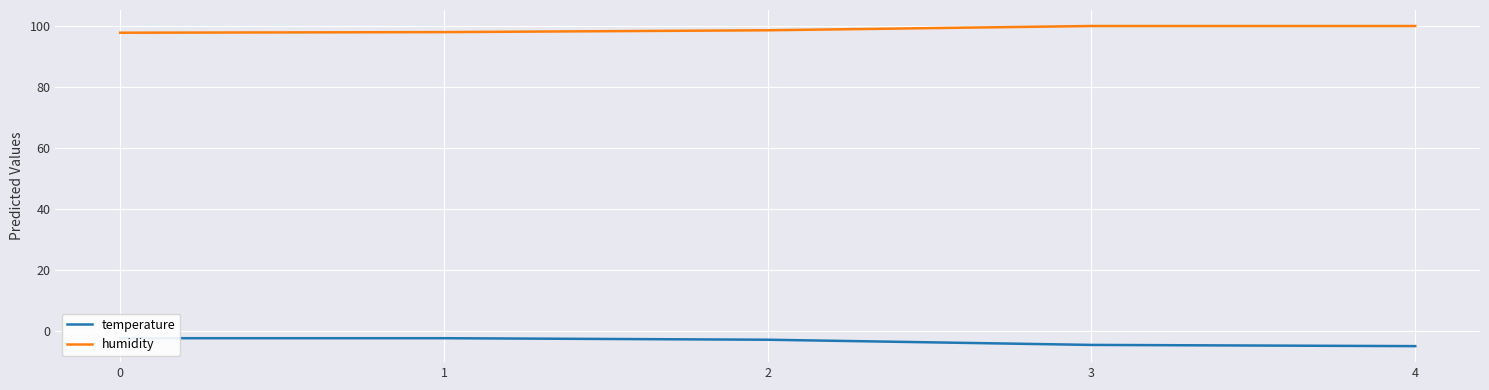

The humidity series shows 99.9 at 3. True or false?

True